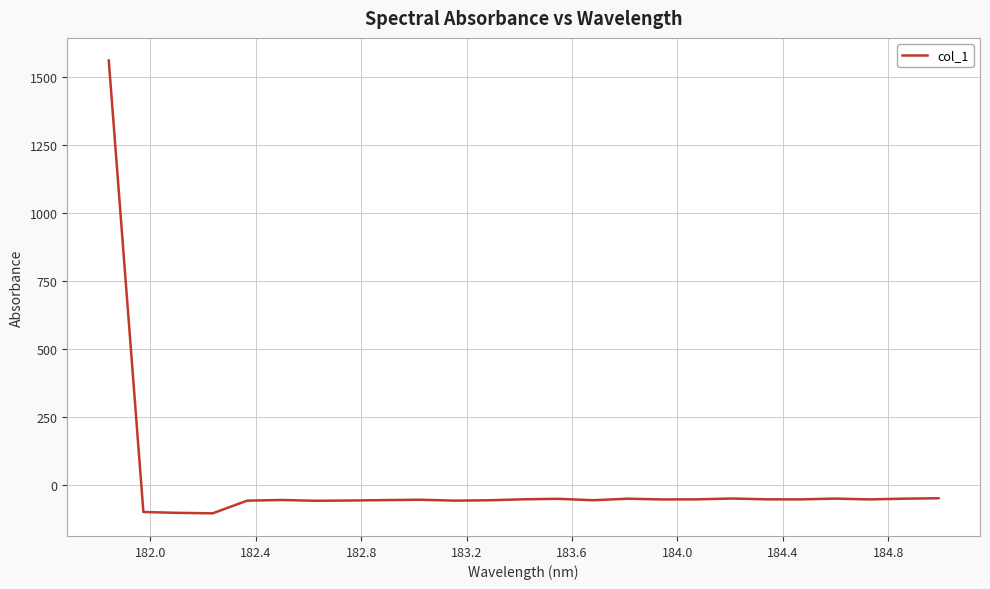

What is the minimum value shown in the chart?

-105.4